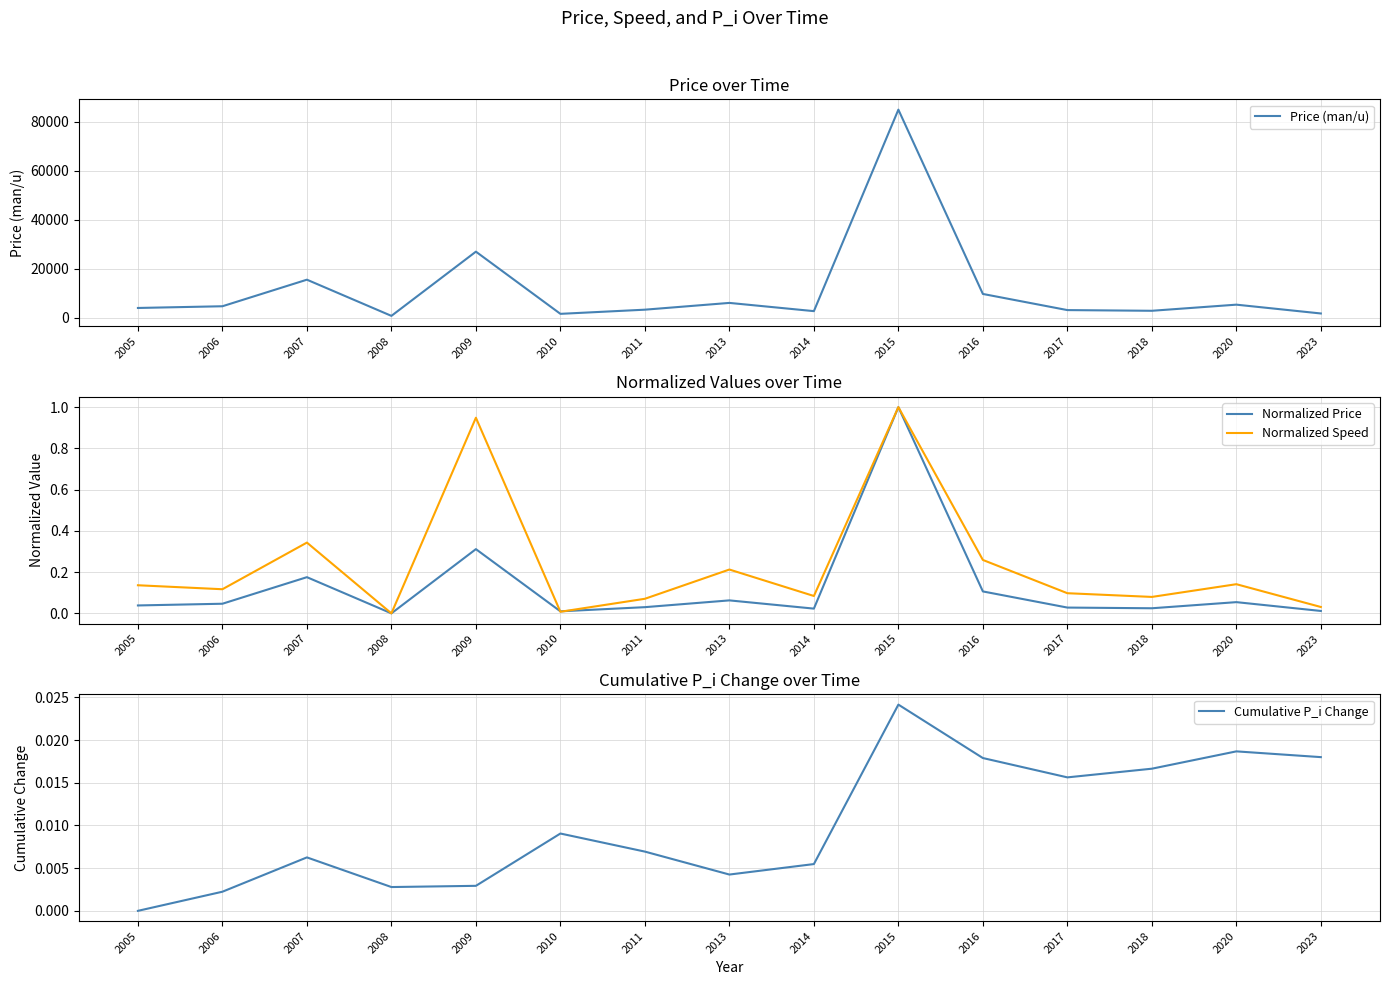

Is the value of Price (man/u) at 2020 greater than the value of Normalized Speed at 2023?

Yes